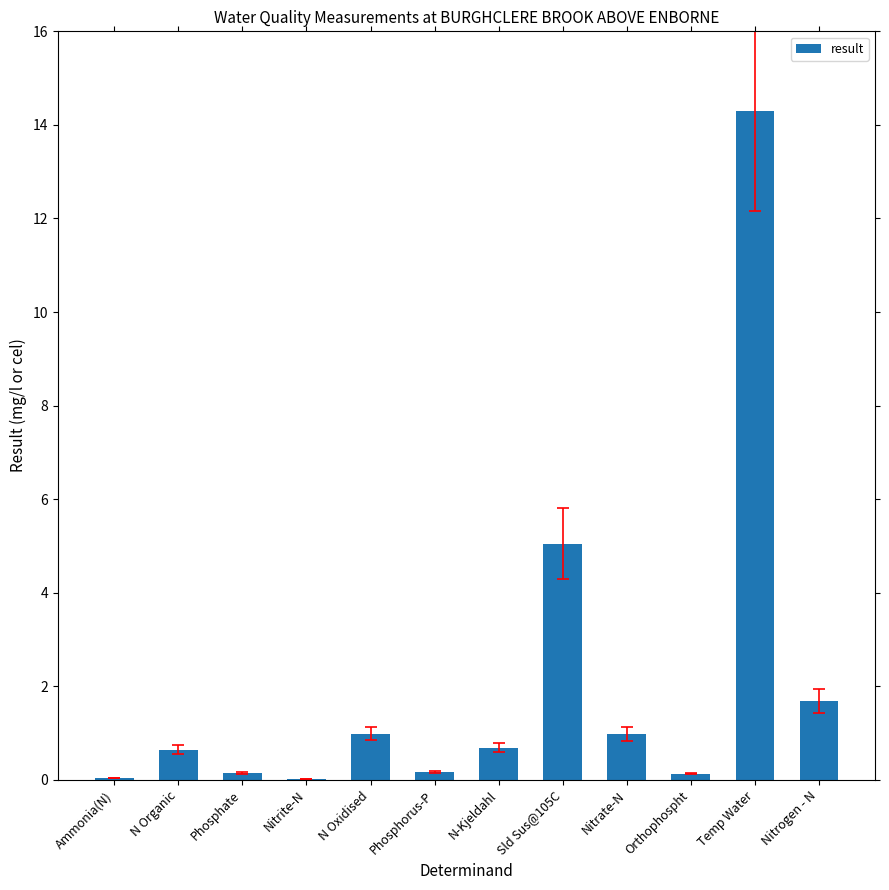

Are the bars grouped side by side (vs. stacked)?

No